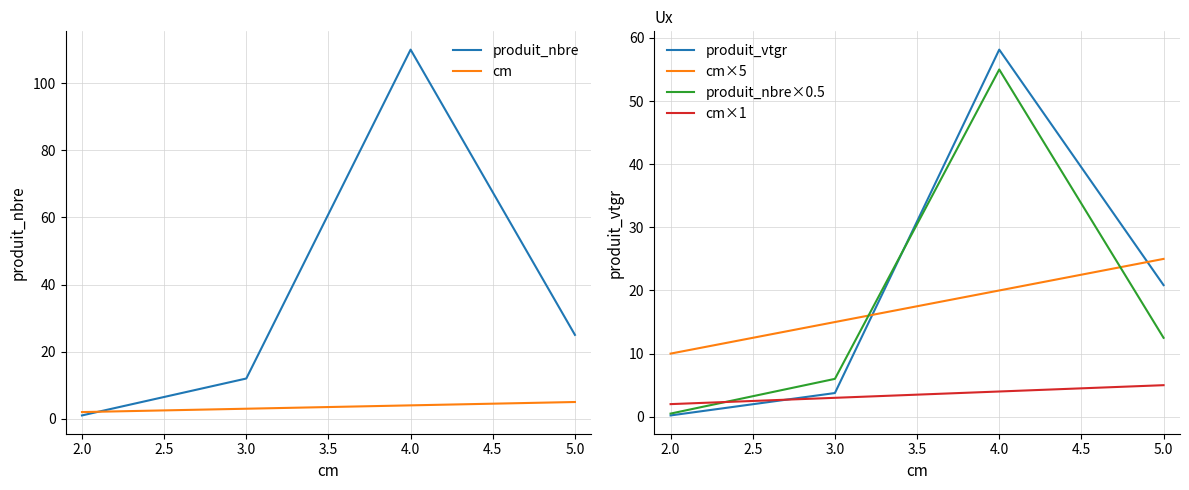

Is the value of produit_nbre at 2.0 greater than the value of cm×5 at 3.0?

No